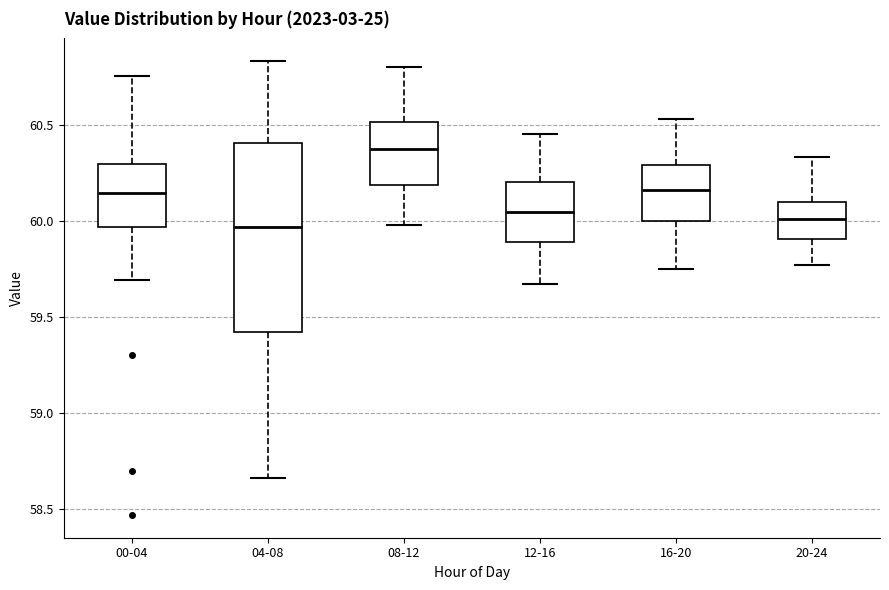

Comparing the boxes themselves (not the whiskers), which one is the tallest?

04-08